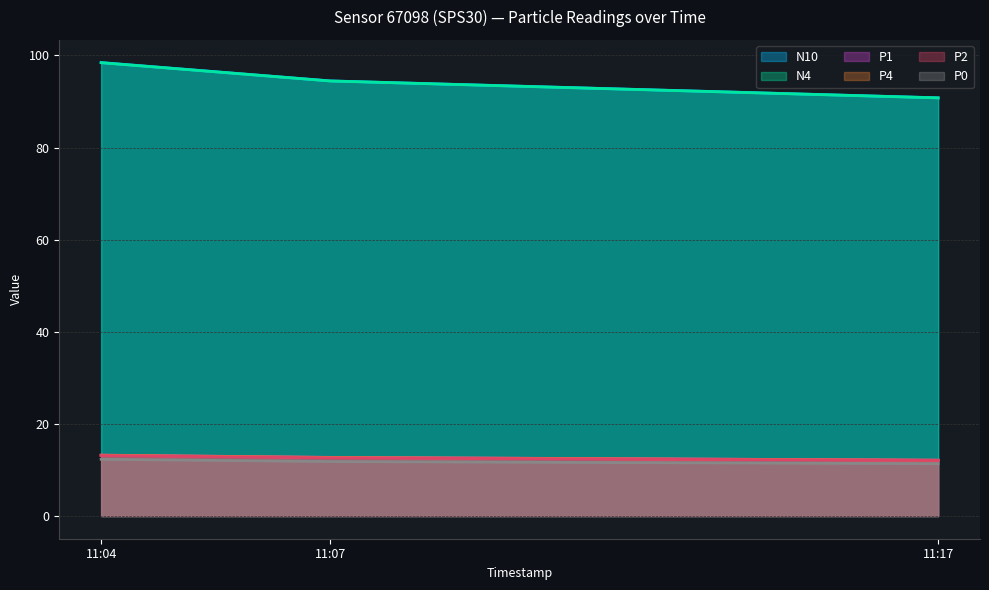

At how many categories does at least one series exceed 15?

3